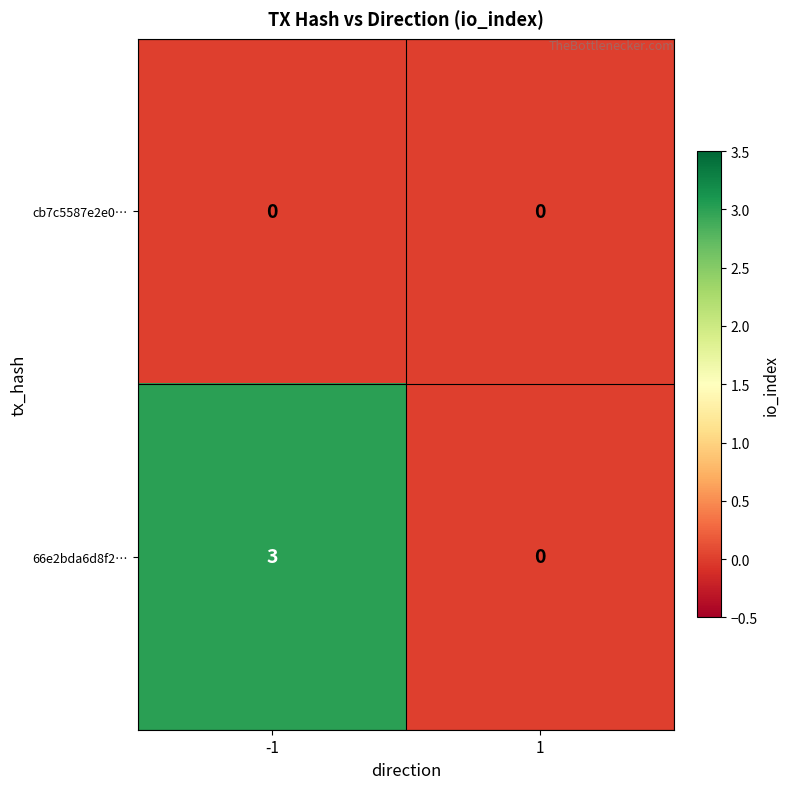

What is the difference between the maximum and minimum values in the 66e2bda6d8f2… series?

3